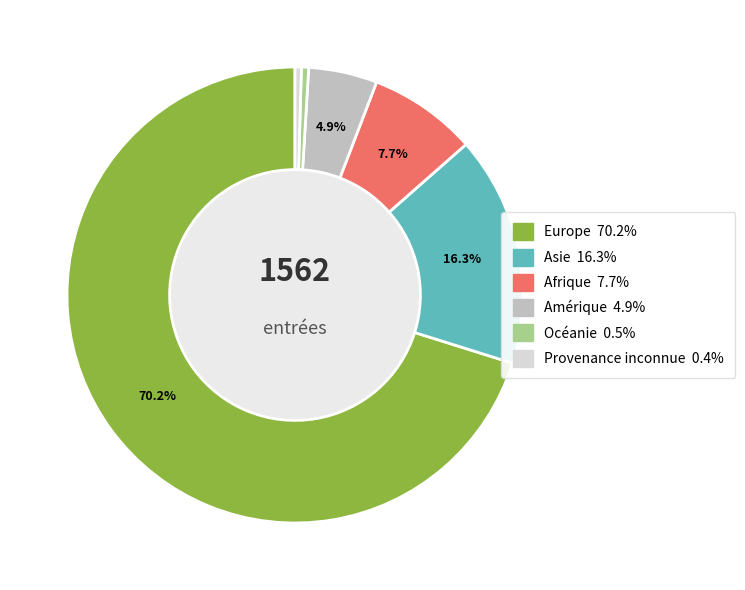

True or false: Océanie accounts for 1% of the total.

True